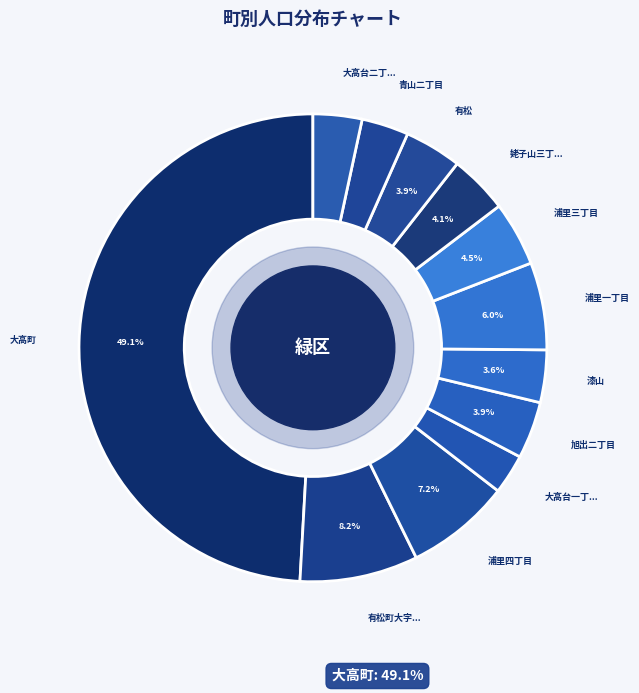

Combined, what portion of the pie is 浦里一丁目 and 大高台二丁目?

9.4%